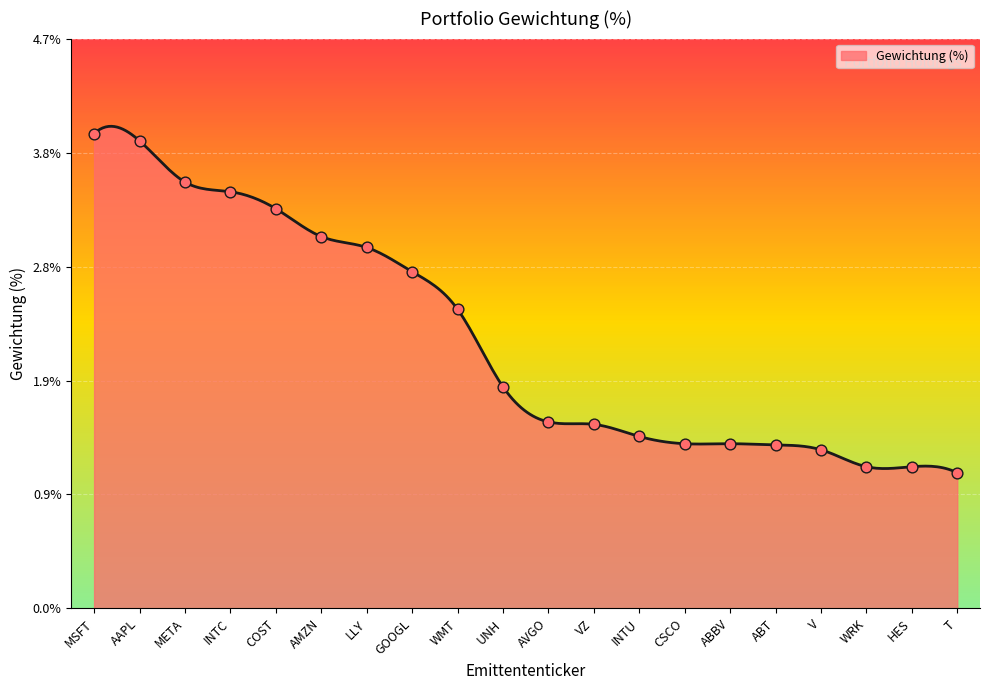

Which has a higher value, AAPL or INTU?

AAPL